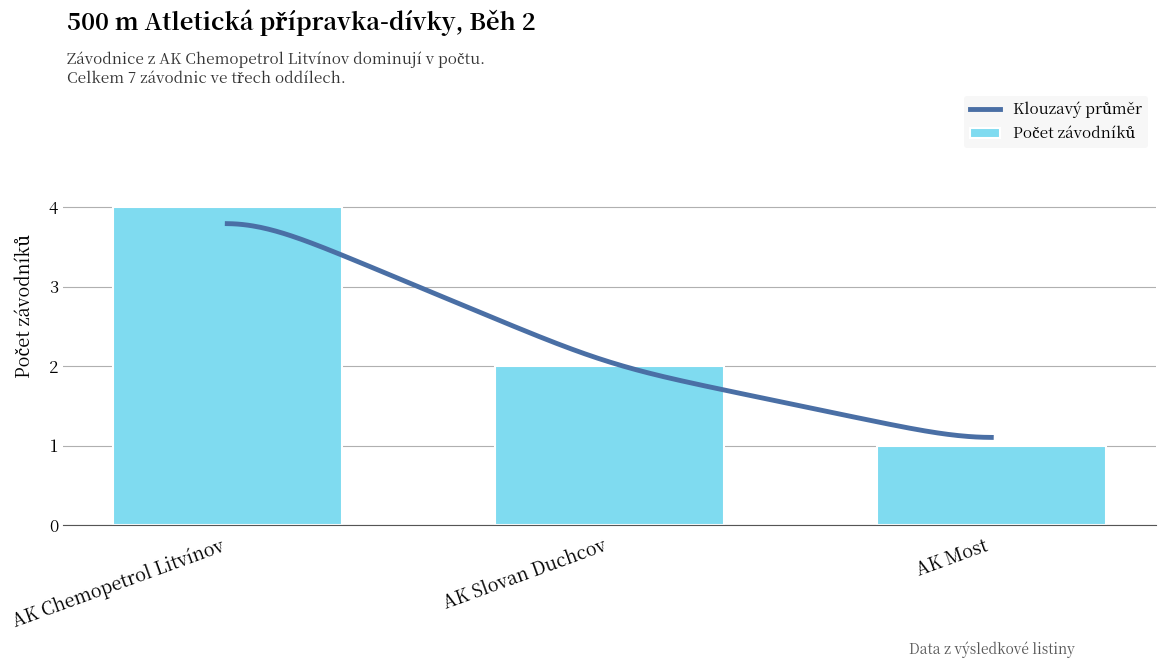

Are the bars horizontal?

No